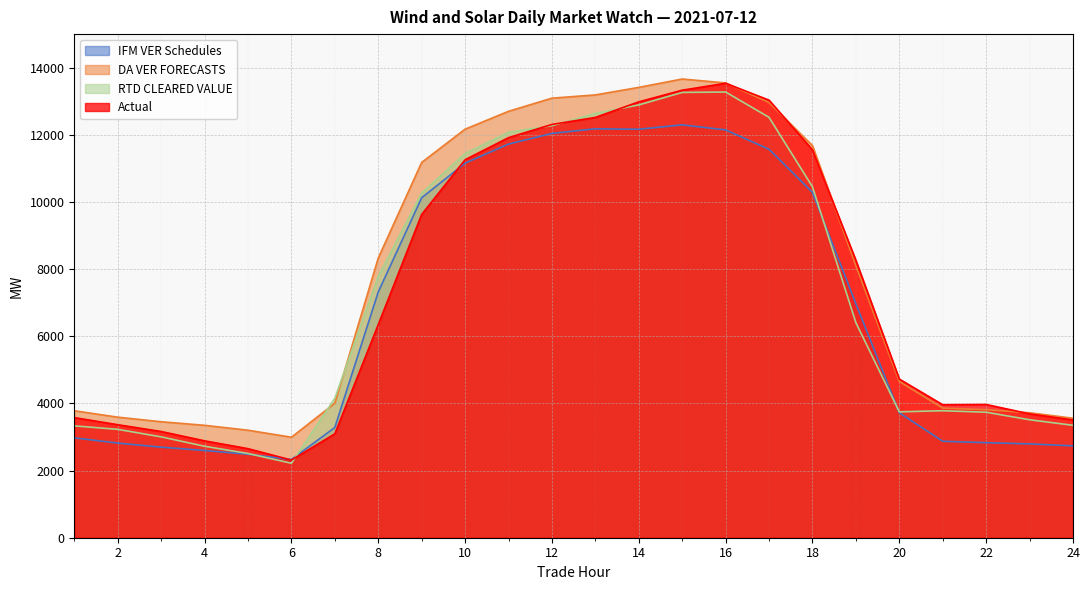

Count the number of categories in the chart.

24